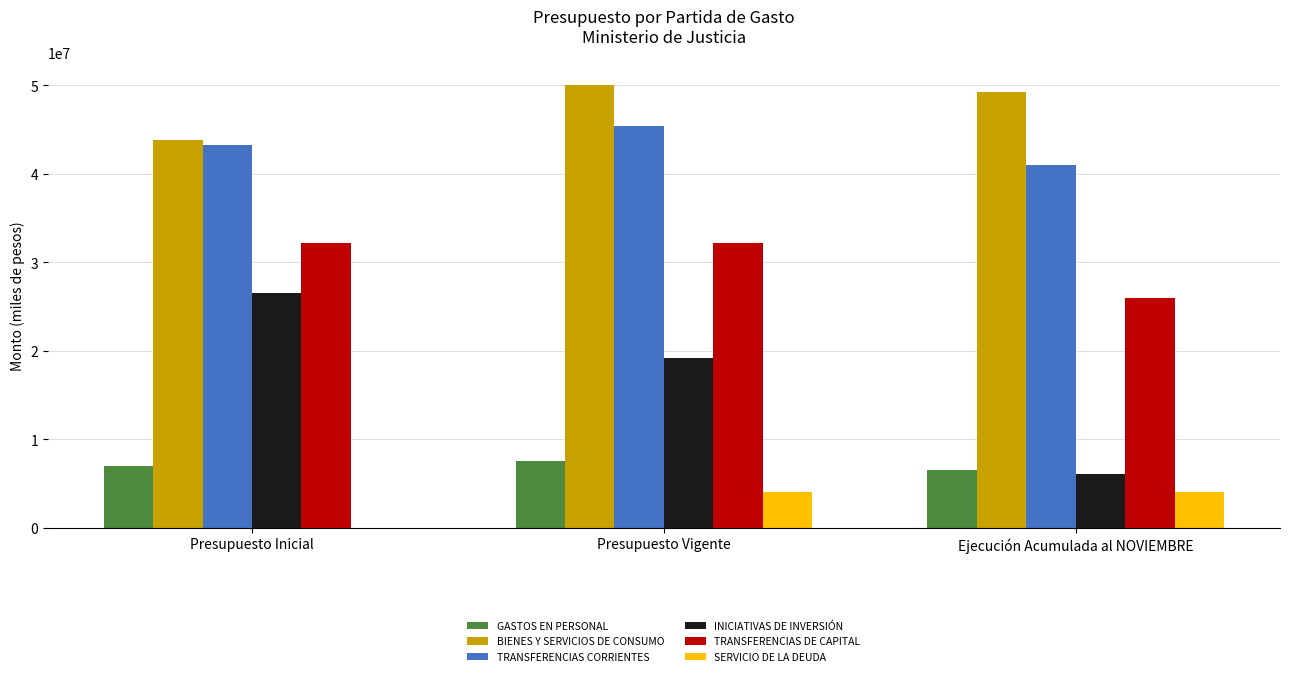

What is the maximum value for INICIATIVAS DE INVERSIÓN?

26503167